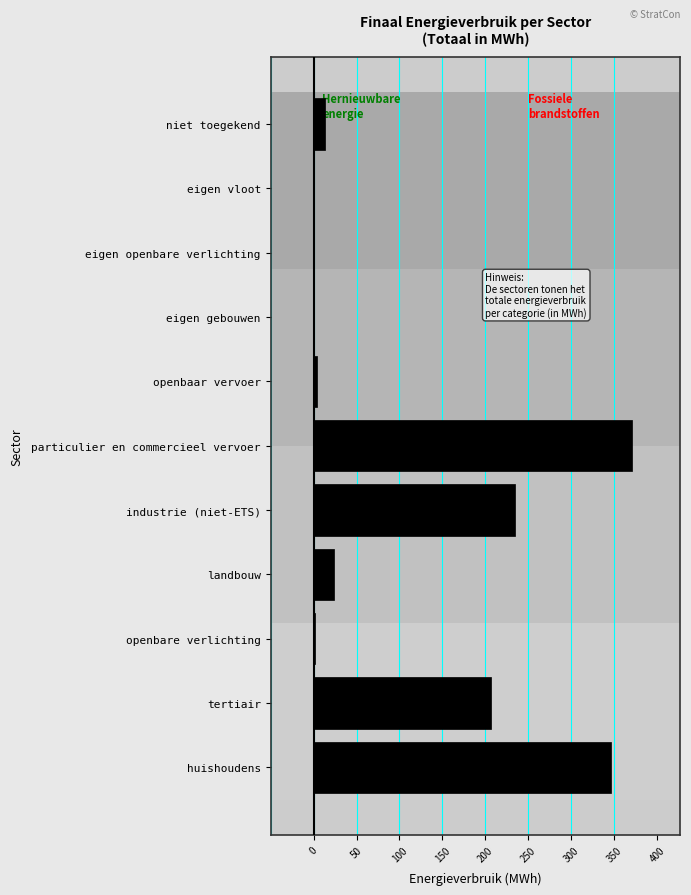

What is the sum of all values?

1200.6